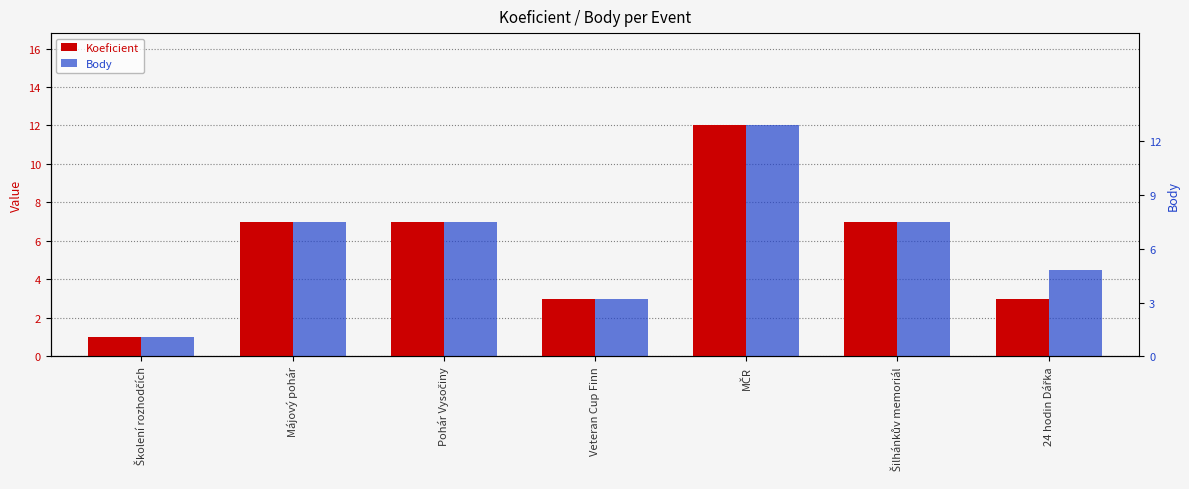

How many data points in Body are less than 7?

3